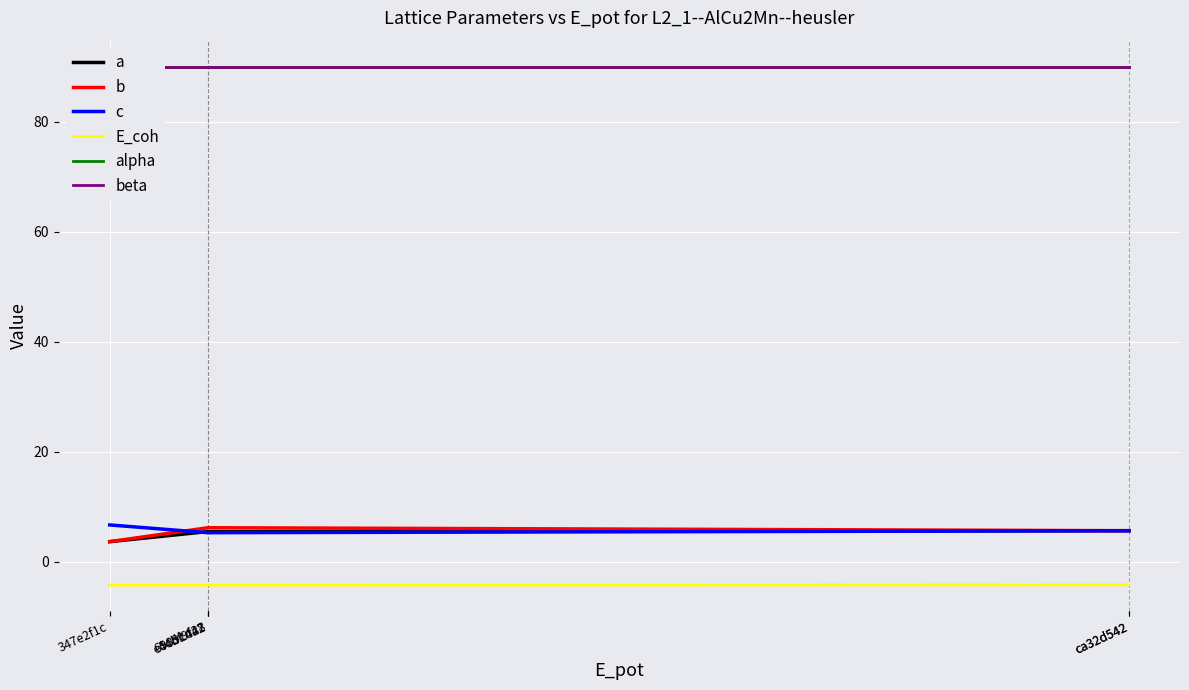

Read the beta value at 6989cd28.

90.0